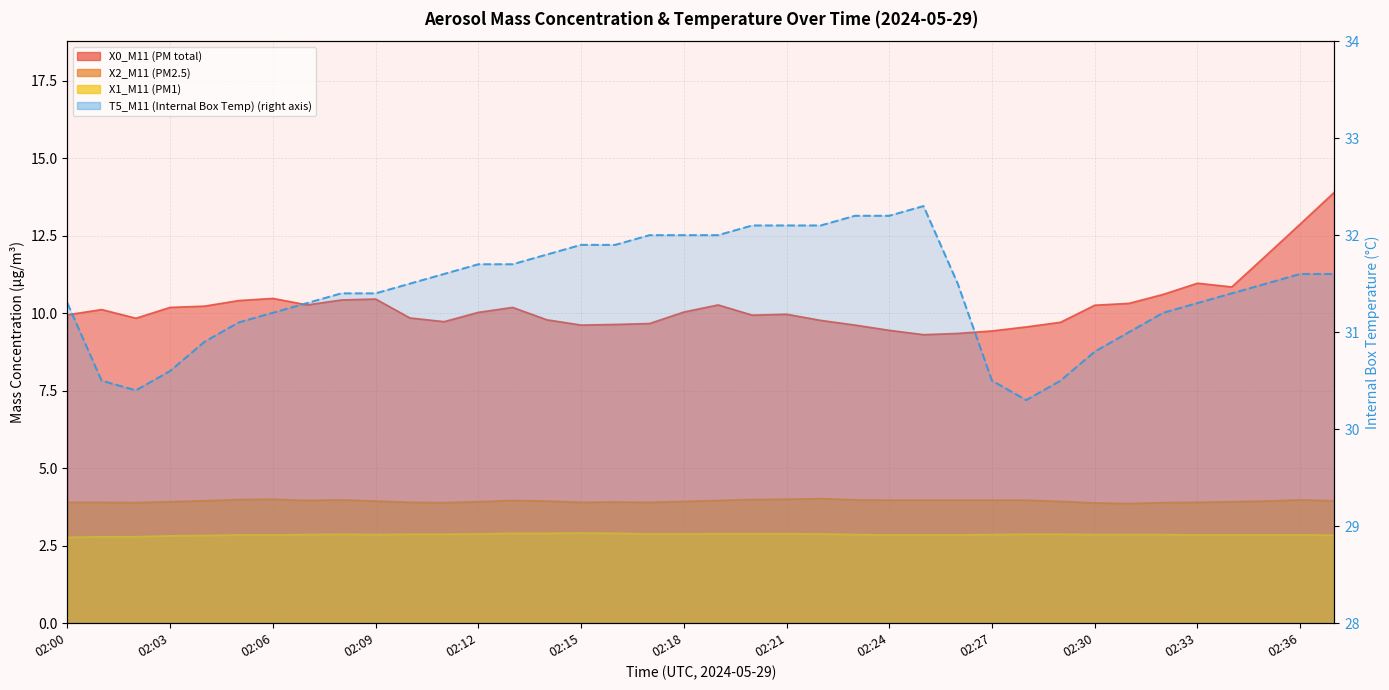

What is the ratio of the value at 14 to the value at 02:12?

1.0